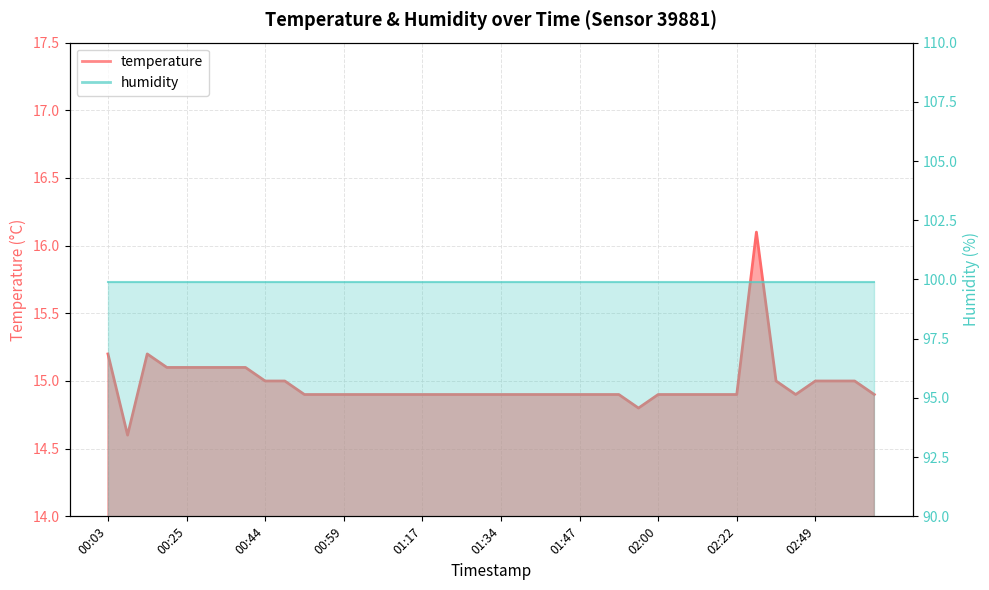

What is the minimum value shown in the chart?

14.6